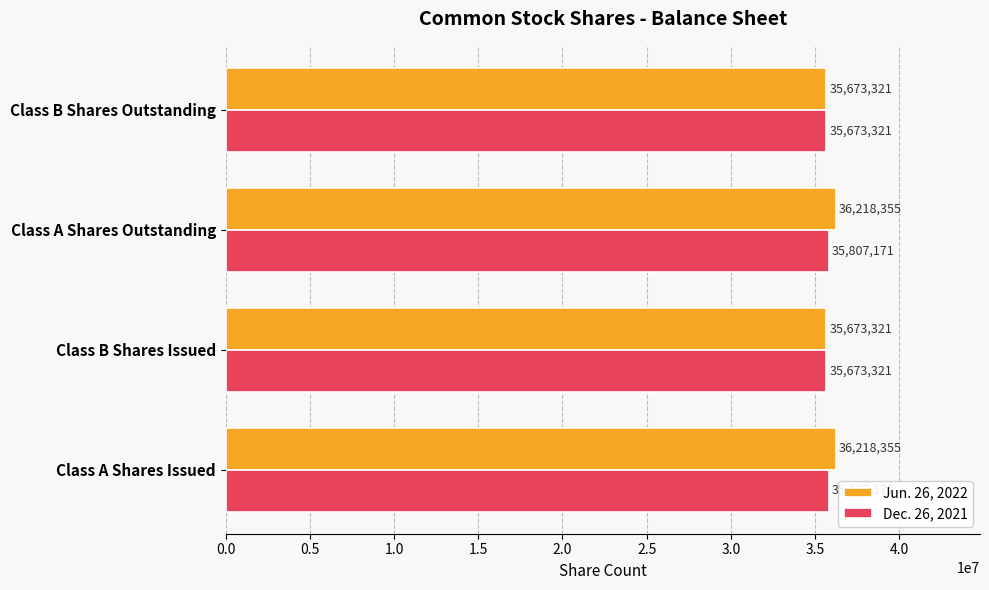

How many Dec. 26, 2021 values are between 35673321 and 35807171?

4